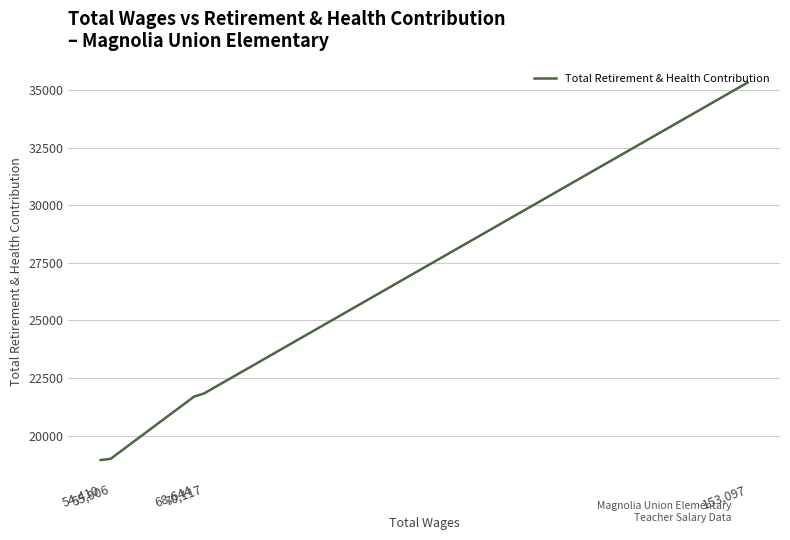

What is the difference between the maximum and minimum values?

16378